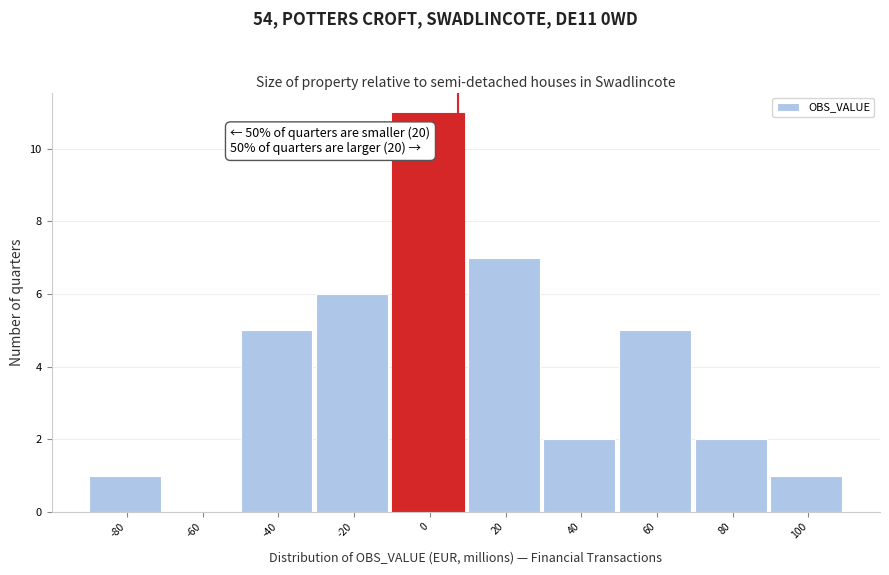

Reading left to right, transcribe all the data shown in this chart.

-80=1	-60=0	-40=5	-20=6	0=11	20=7	40=2	60=5	80=2	100=1